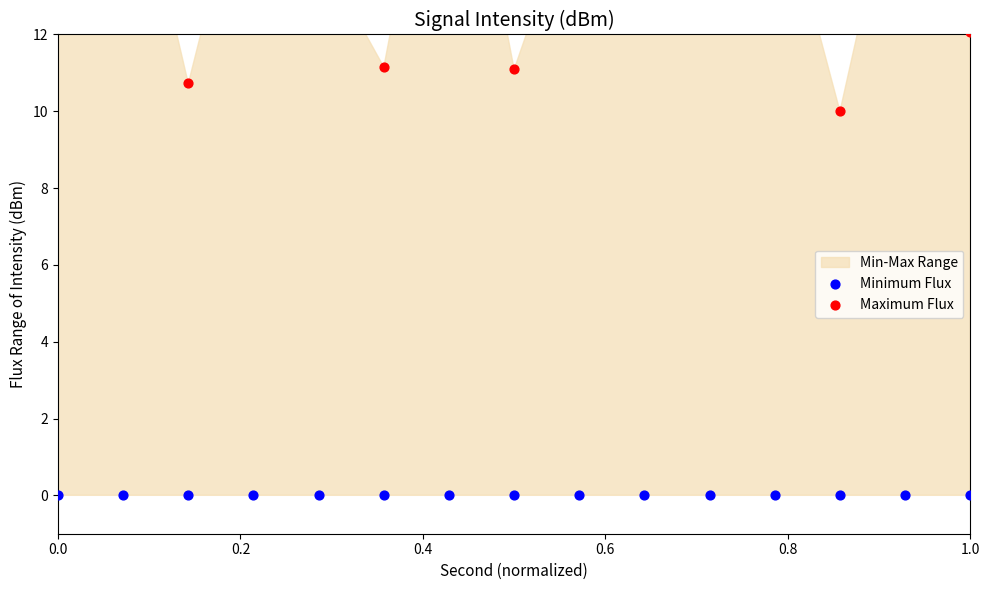

At how many categories does at least one series exceed 17?

5